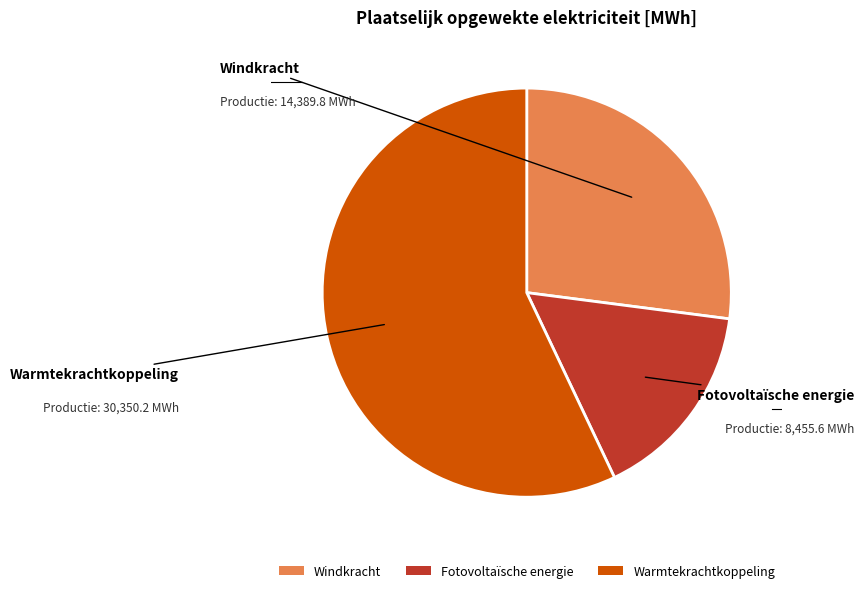

The Warmtekrachtkoppeling slice represents 48% of the pie. True or false?

False